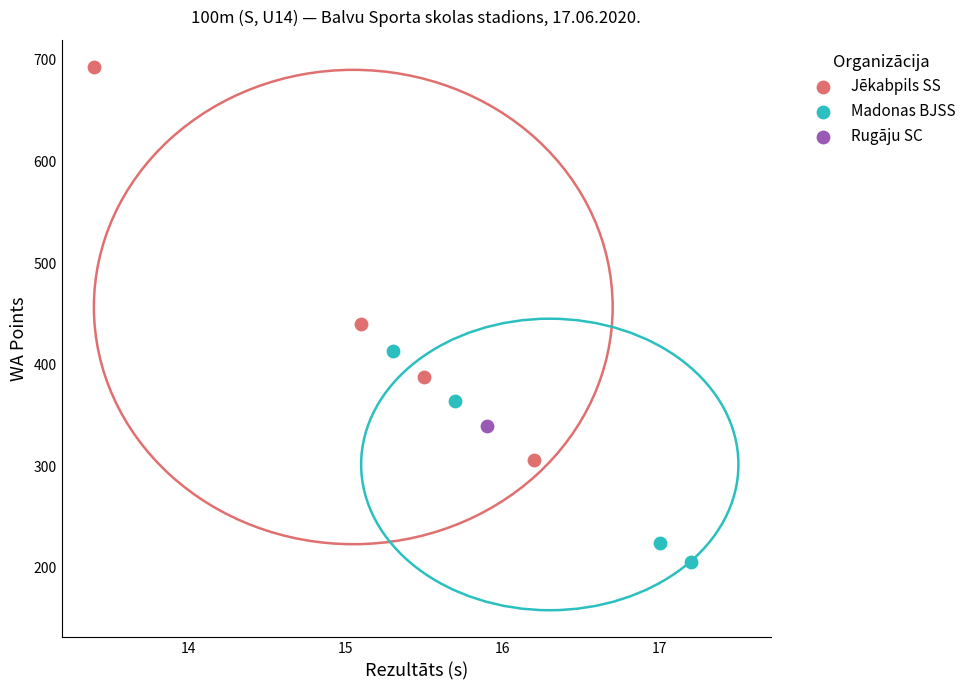

What are all the series names shown in the legend?

Jēkabpils SS, Madonas BJSS, Rugāju SC